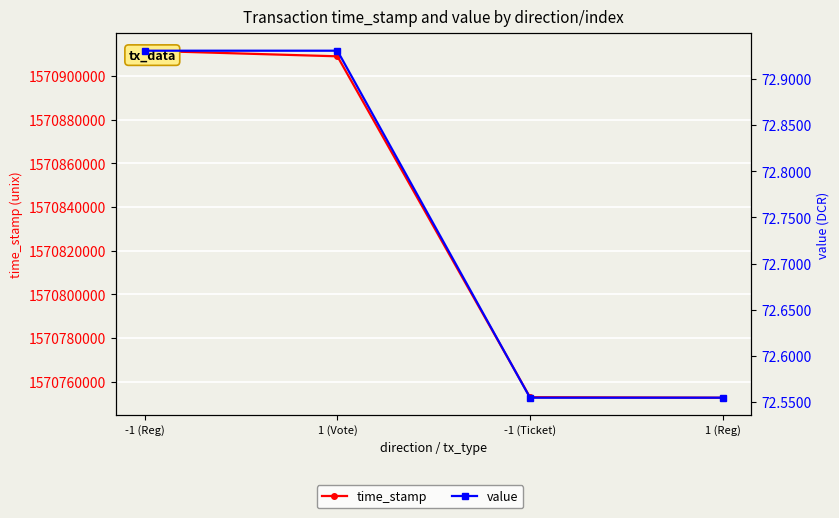

Is it true that value equals 72.9 at 1 (Vote)?

True